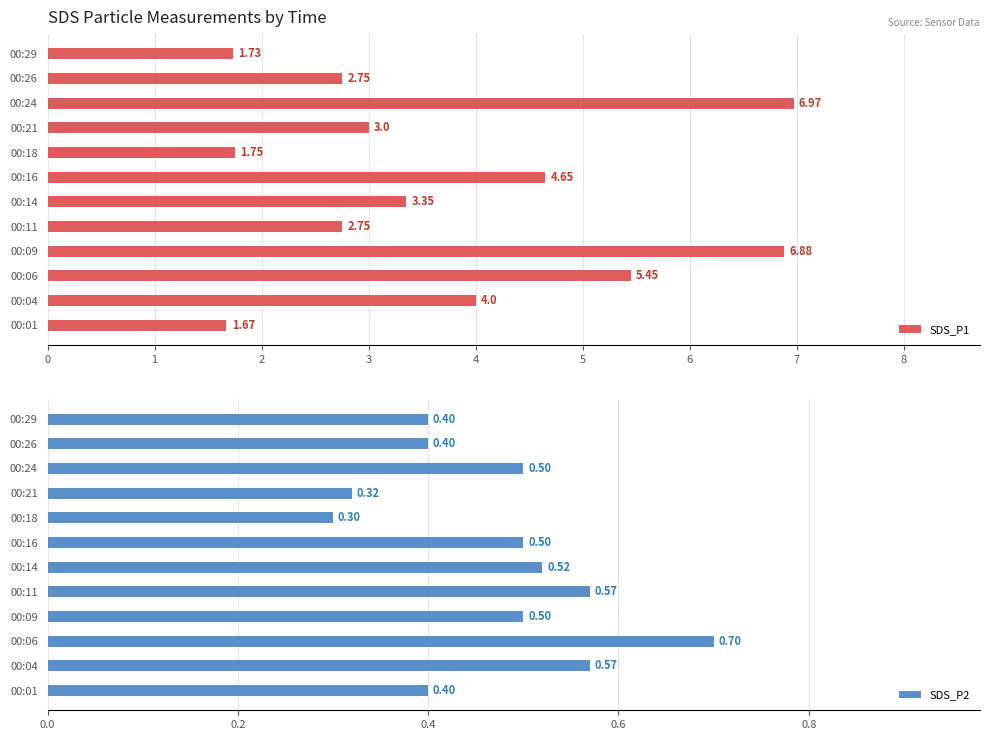

At how many categories does at least one series exceed 0?

12